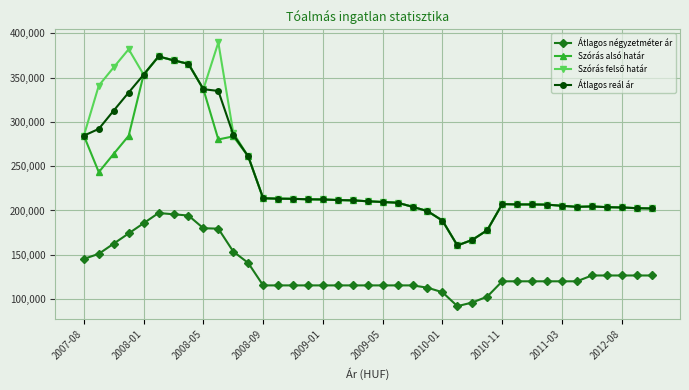

What is the lowest value of the Átlagos négyzetméter ár series?

91925